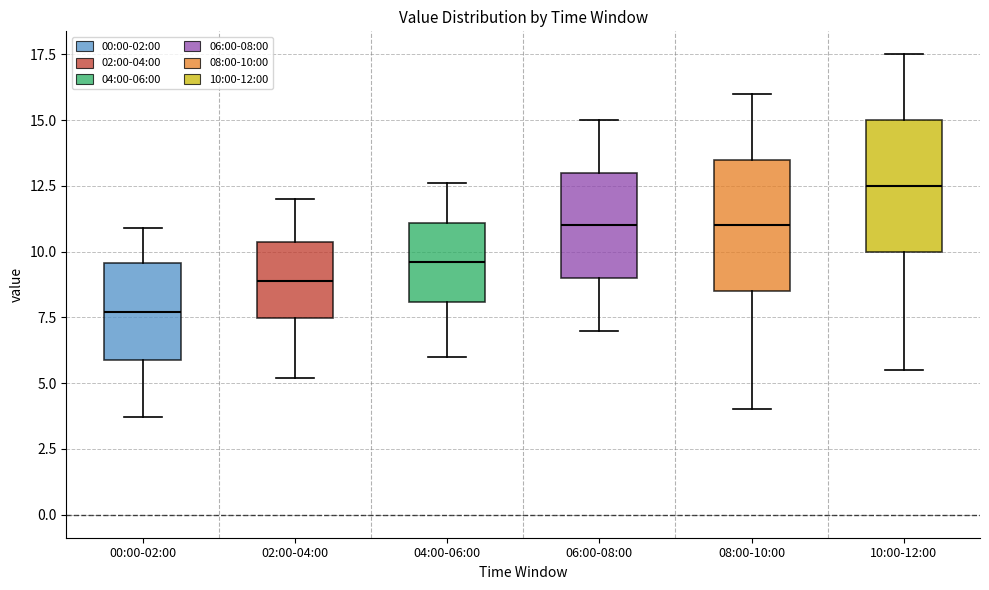

Reading left to right, read every box against the y-axis: the position of its median line, the range the box covers, and the ends of its whiskers. The values are not printed on the chart, so give them approximately, as read against the axis.

00:00-02:00: median 7.5, box 6.0 to 9.5, whiskers 3.5 to 11.0
02:00-04:00: median 9.0, box 7.5 to 10.5, whiskers 5.0 to 12.0
04:00-06:00: median 9.5, box 8.0 to 11.0, whiskers 6.0 to 12.5
06:00-08:00: median 11.0, box 9.0 to 13.0, whiskers 7.0 to 15.0
08:00-10:00: median 11.0, box 8.5 to 13.5, whiskers 4.0 to 16.0
10:00-12:00: median 12.5, box 10.0 to 15.0, whiskers 5.5 to 17.5